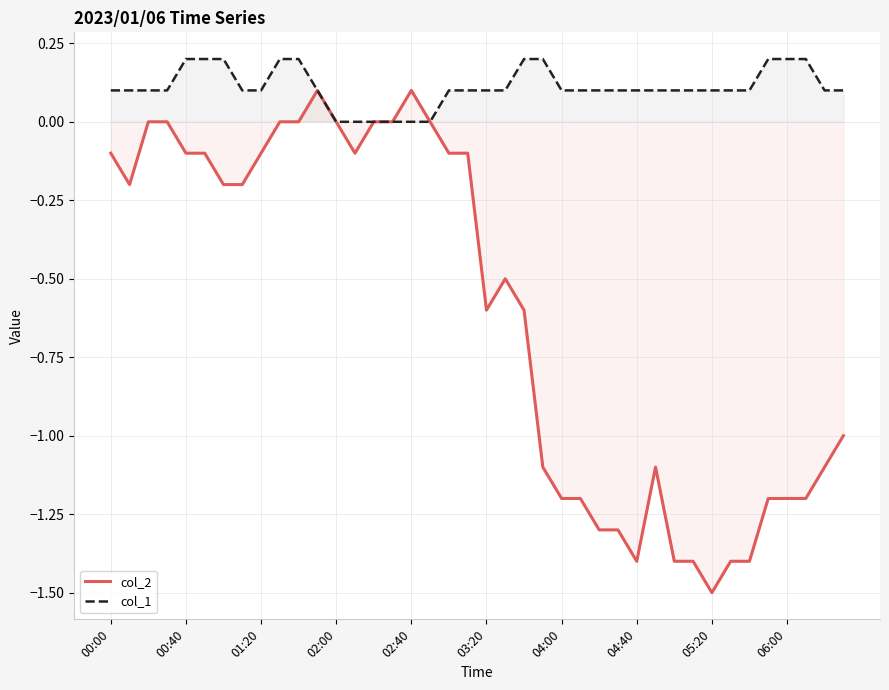

Which series has the largest total across all categories?

col_1